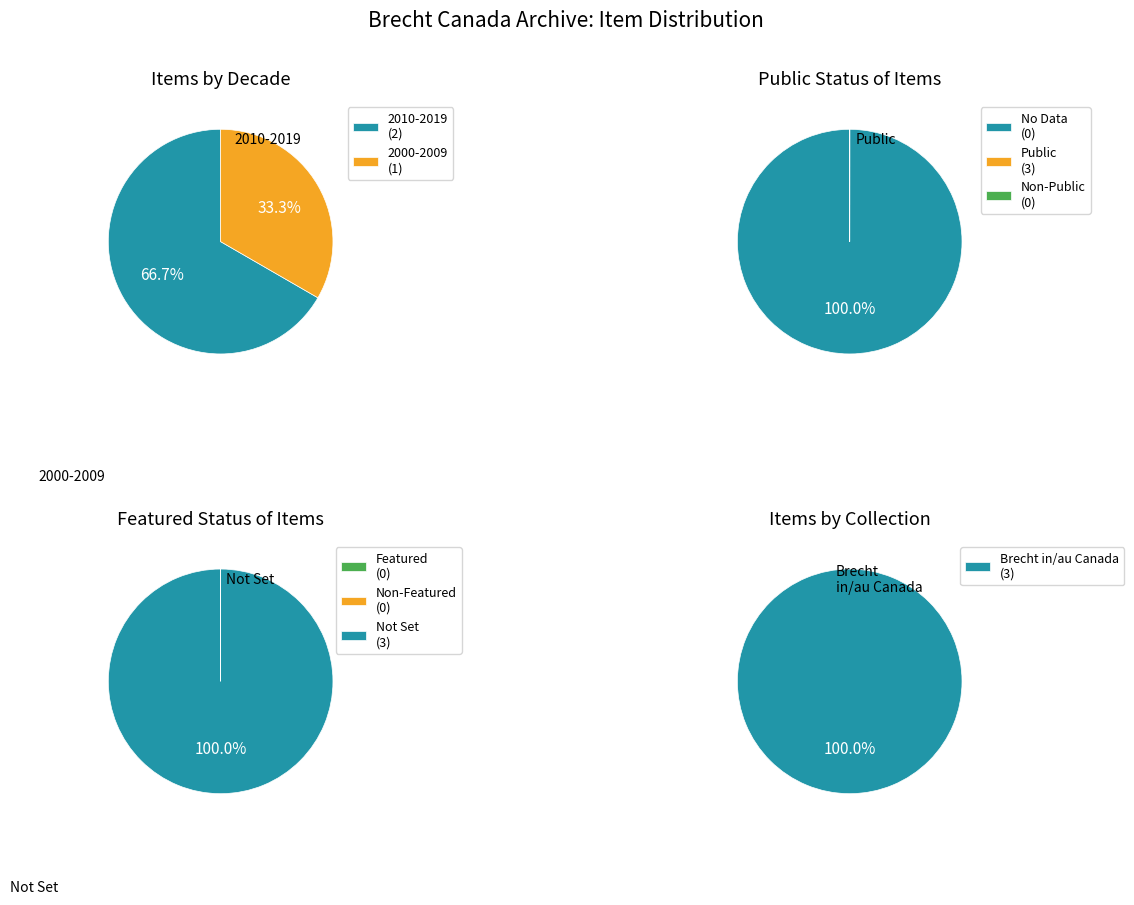

Count the number of slices in the pie.

3